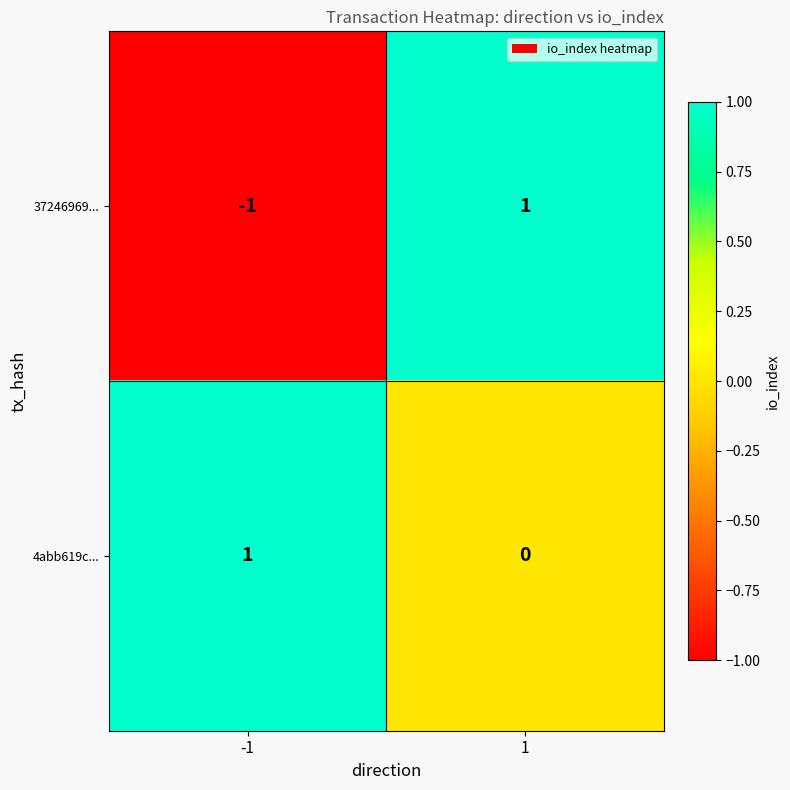

List the series in order of their overall mean, highest first.

4abb619c..., 37246969...